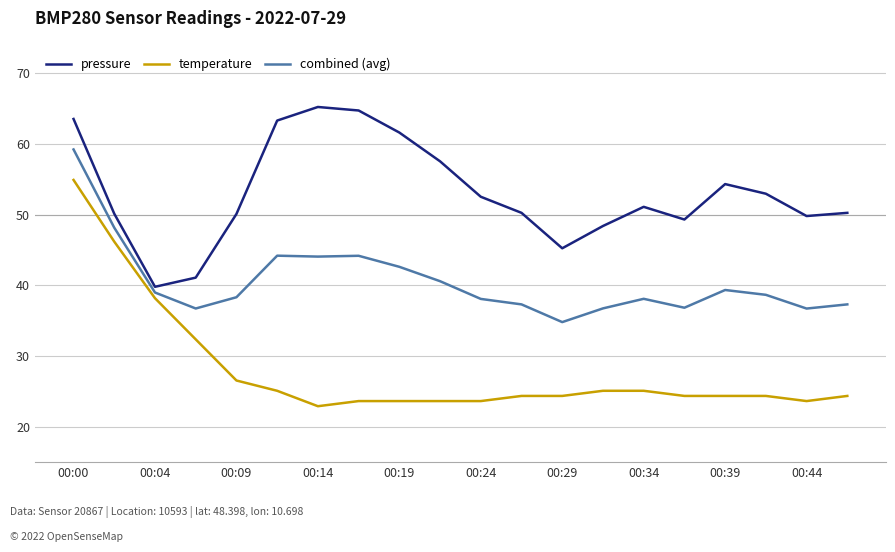

List the series in order of their overall mean, lowest first.

temperature, combined (avg), pressure